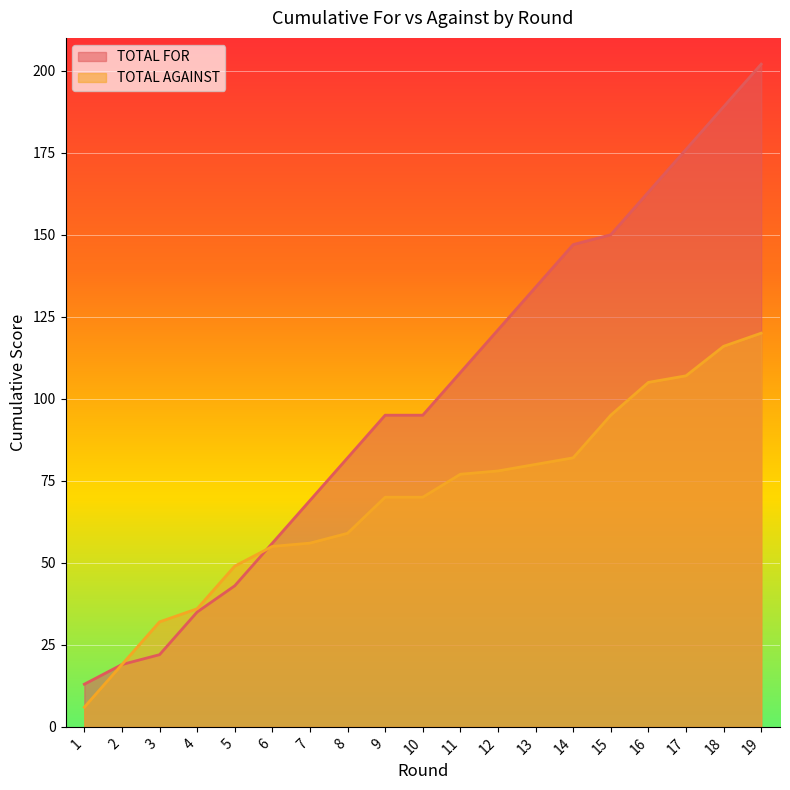

What is the value of the TOTAL AGAINST point at the 7th from the left?

56